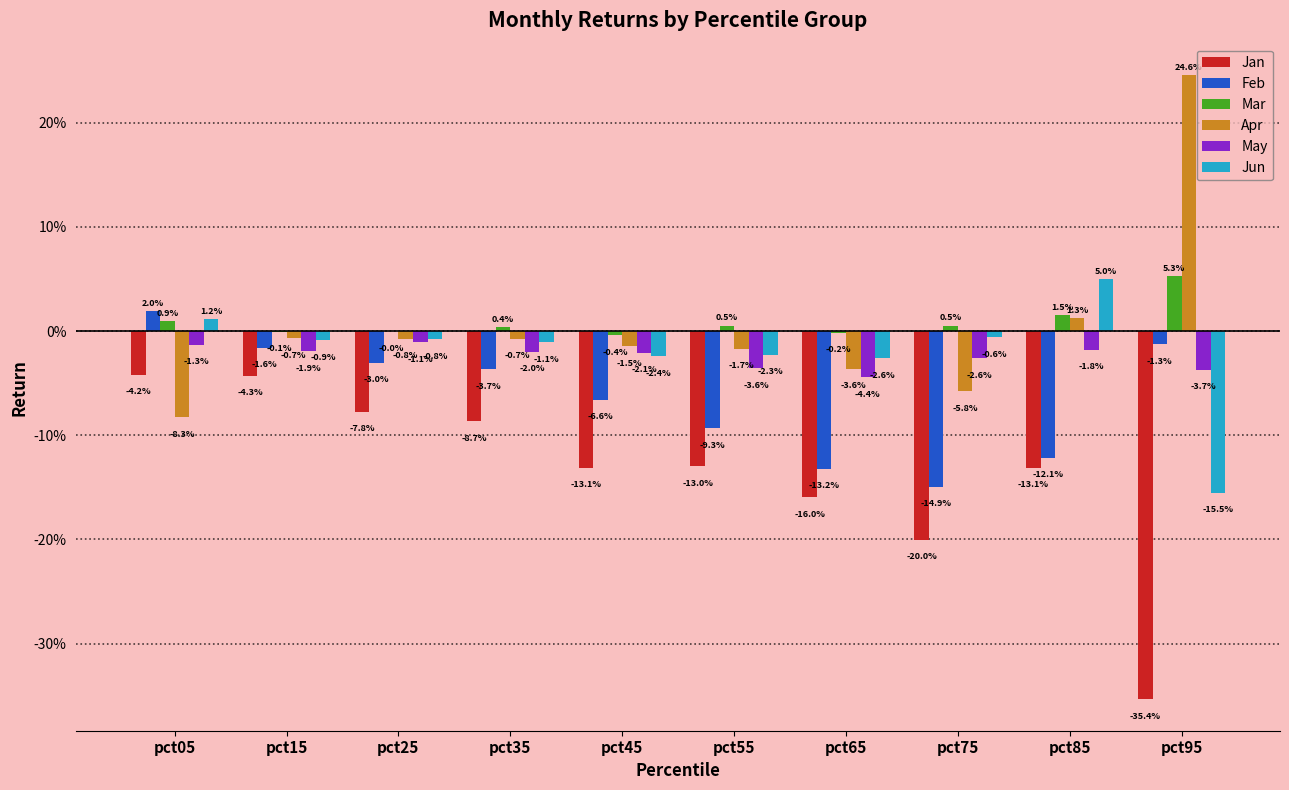

Does the chart contain stacked bars?

No